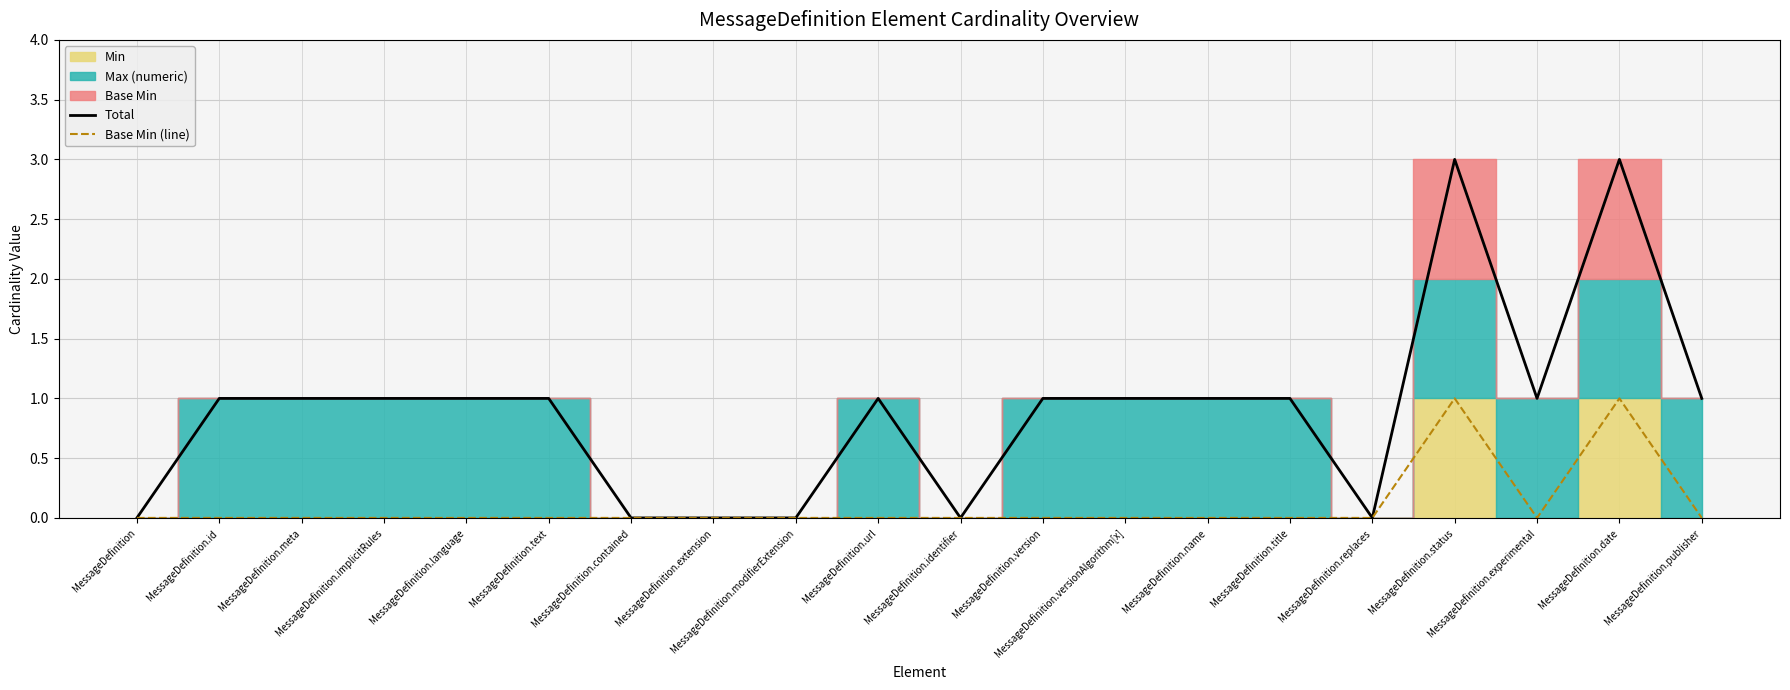

True or false: Base Min (line) and Total intersect in this chart.

False